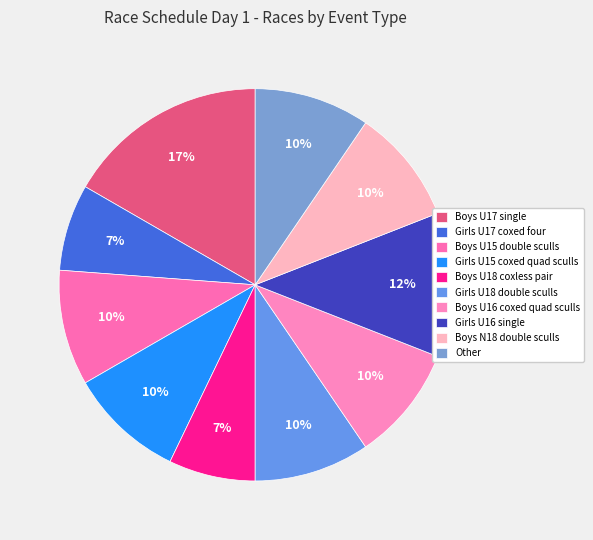

Count the number of slices in the pie.

10